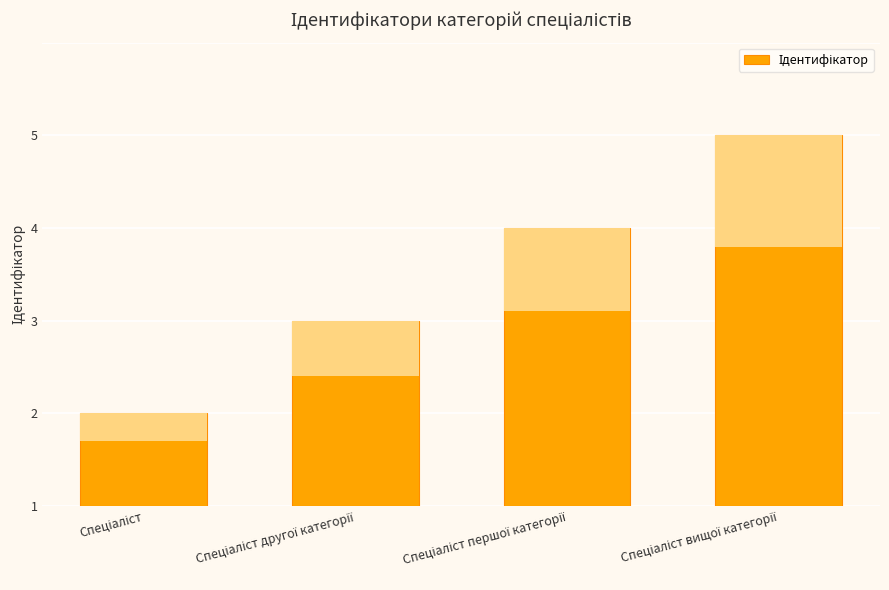

Approximately how many times larger is the value at Спеціаліст першої категорії compared to Спеціаліст вищої категорії?

0.8